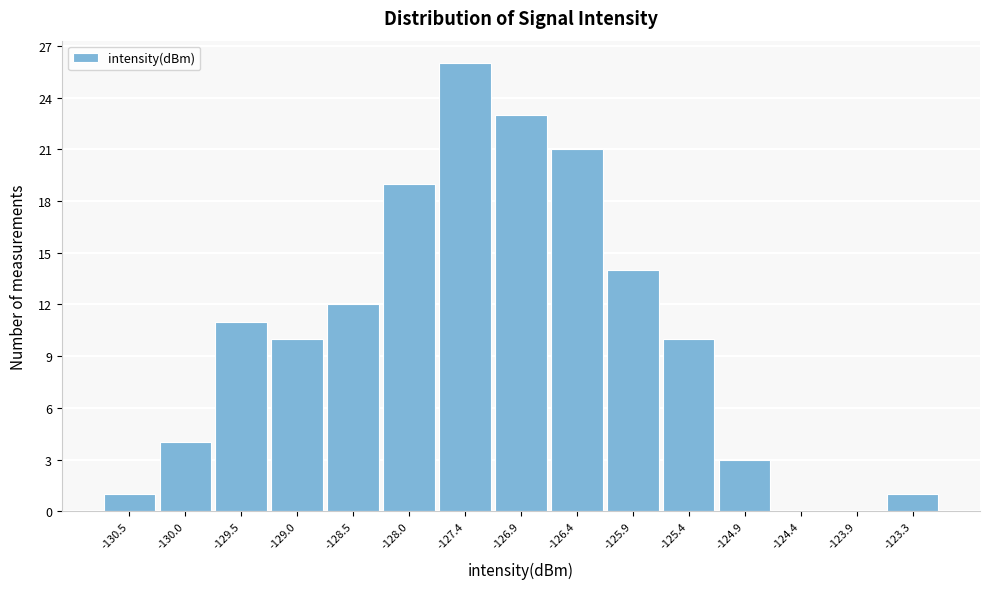

Reading left to right, list every bar in this chart as the range it spans on the x-axis followed by its height. Neither the bar edges nor the heights are printed on the chart, so give them approximately, as read against the axes.

-130.8 to -130.3: 1
-130.3 to -129.8: 4
-129.8 to -129.2: 11
-129.2 to -128.7: 10
-128.7 to -128.2: 12
-128.2 to -127.7: 19
-127.7 to -127.2: 26
-127.2 to -126.7: 23
-126.7 to -126.2: 21
-126.2 to -125.7: 14
-125.7 to -125.1: 10
-125.1 to -124.6: 3
-124.6 to -124.1: 0
-124.1 to -123.6: 0
-123.6 to -123.1: 1